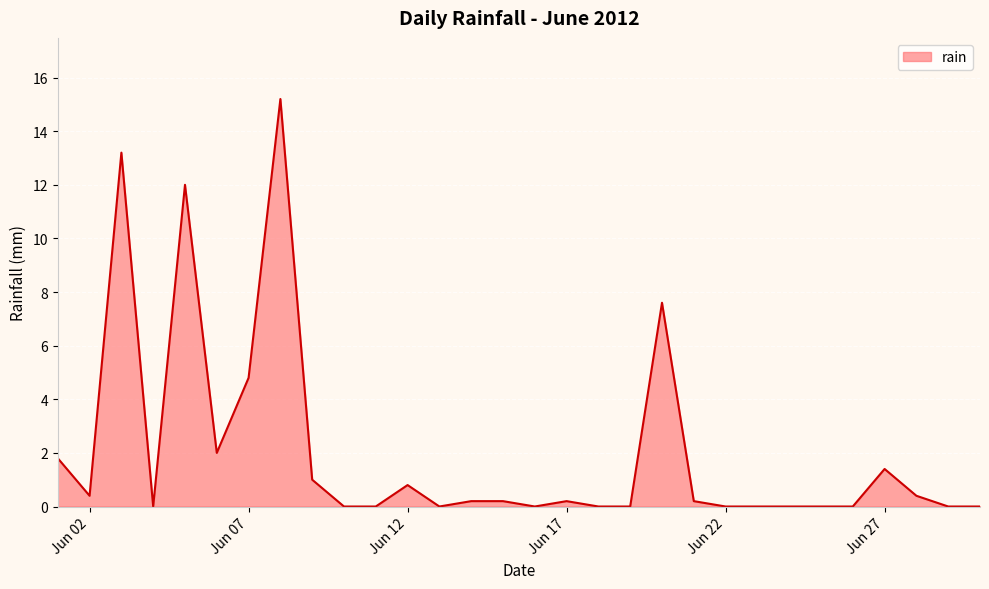

What is the difference between the maximum and minimum values?

15.2